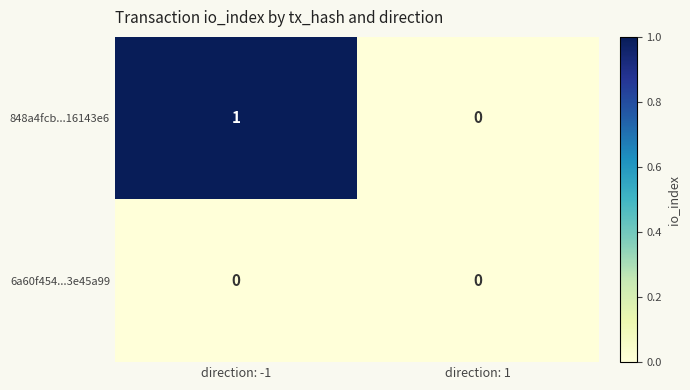

Which series has the largest range (max minus min)?

848a4fcb...16143e6